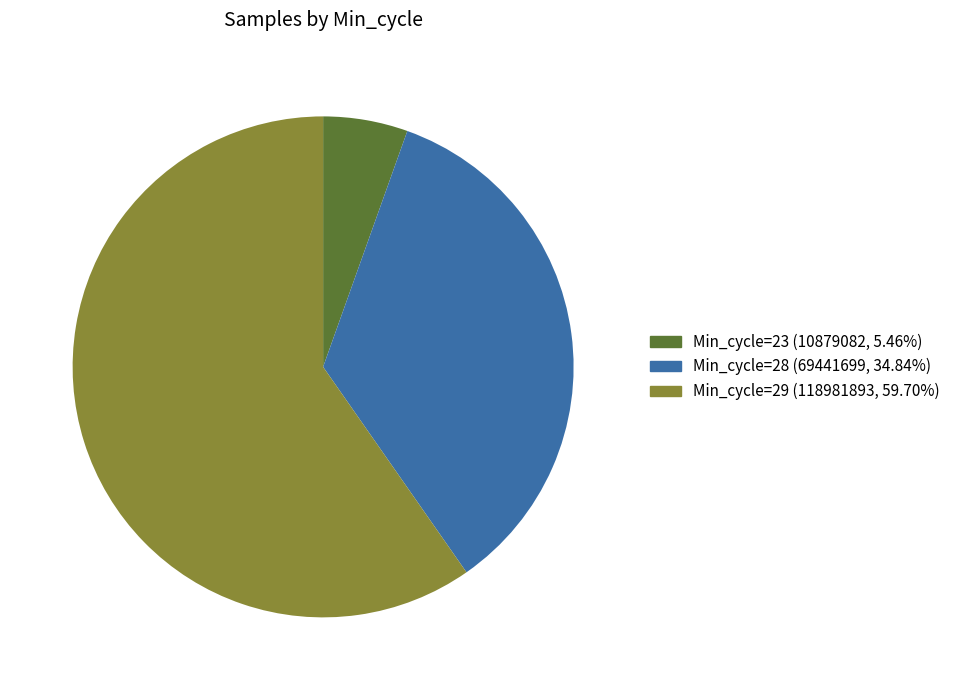

Is there a majority slice in this chart?

Yes